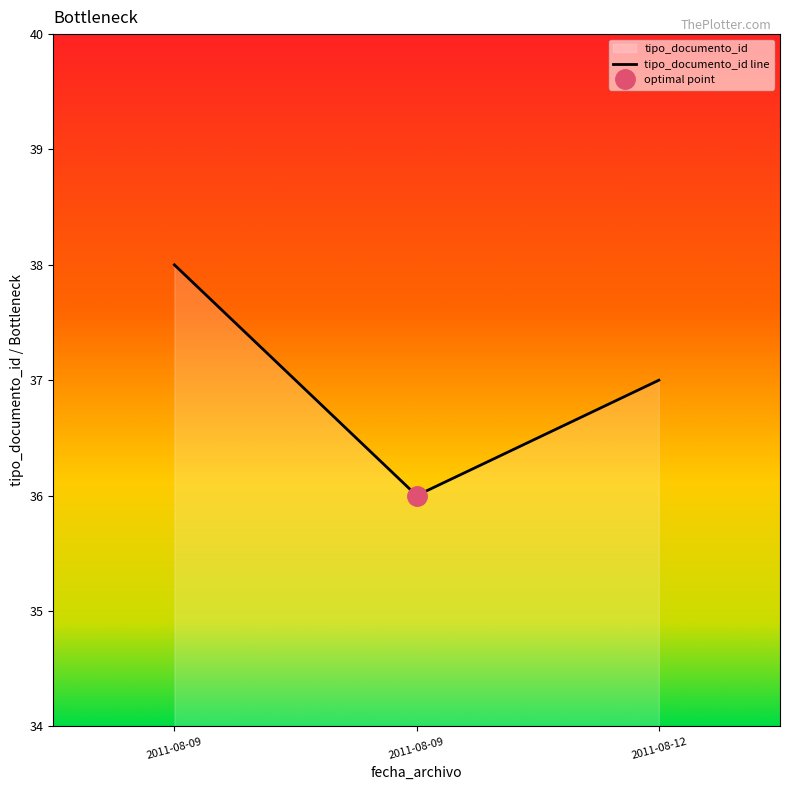

What is the sum of the values at 2011-08-09 and 2011-08-12?

73